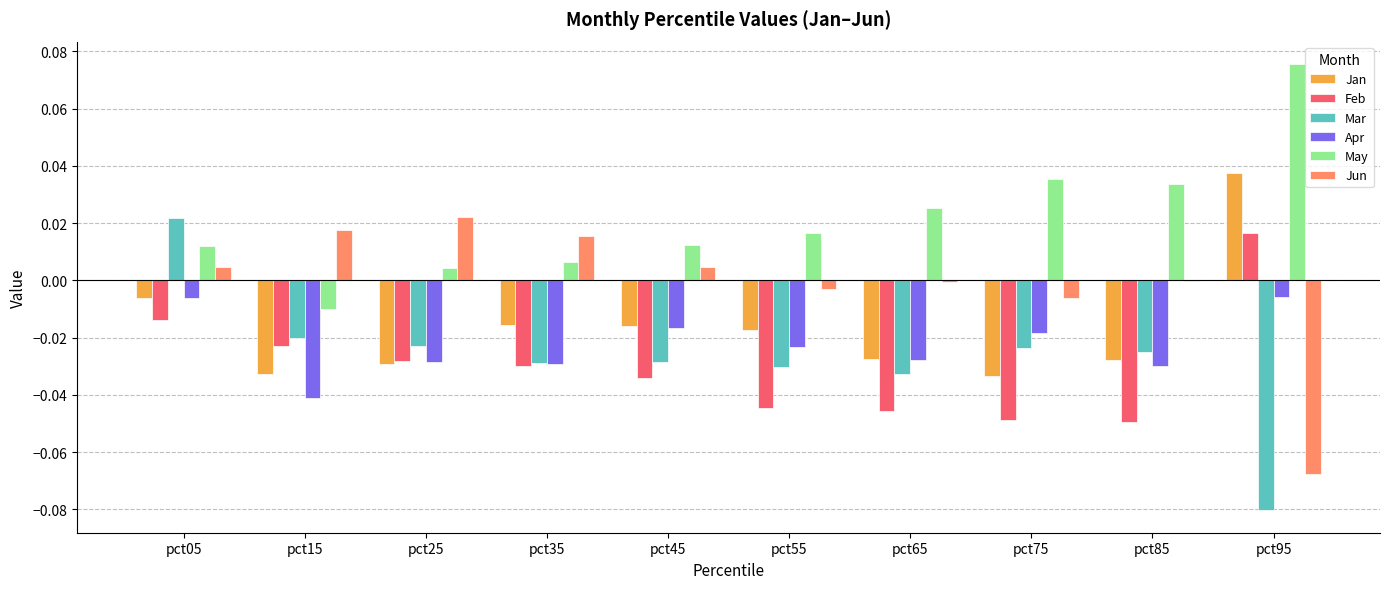

How many values in Feb are above zero?

1